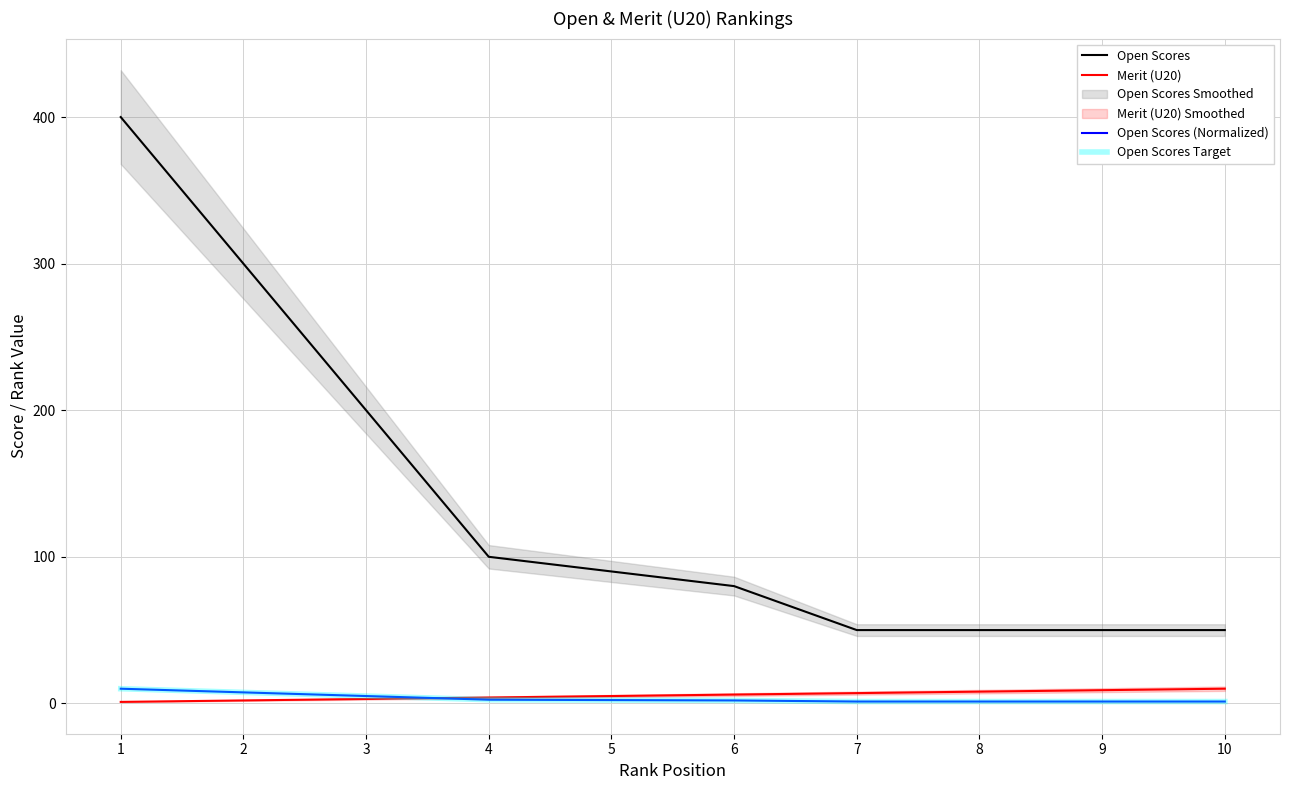

What is the approximate value of Open Scores Target at 5?

2.2